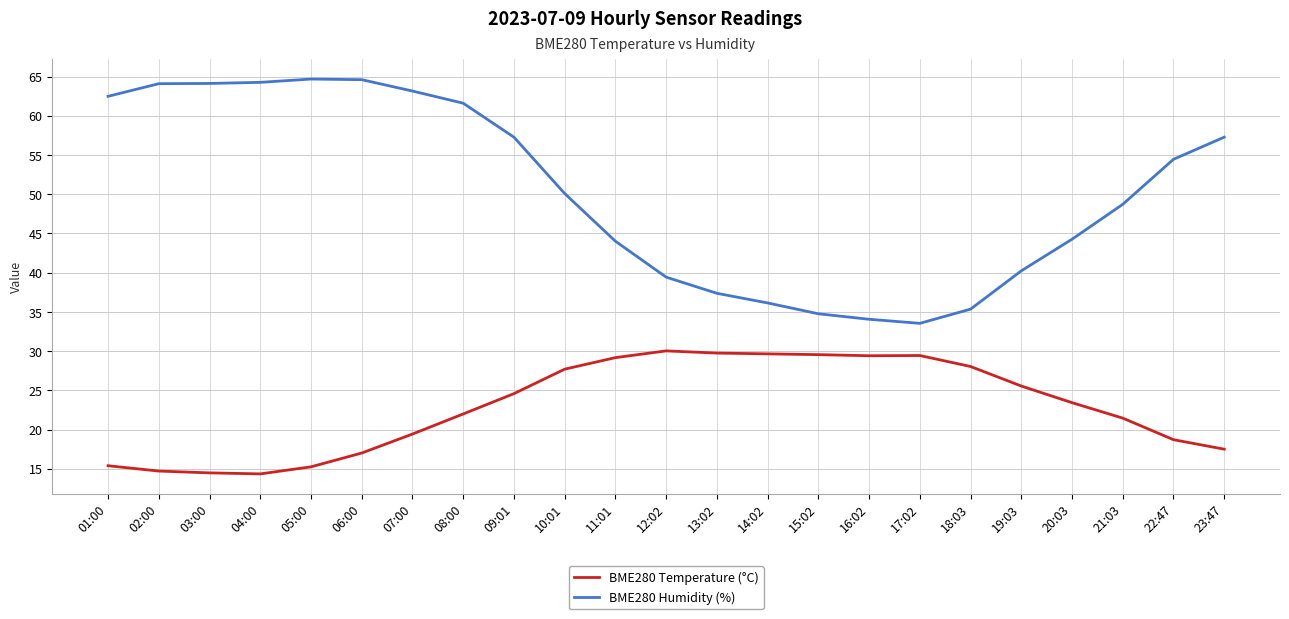

Is it true that BME280 Temperature (°C) equals 29.6 at 14:02?

True